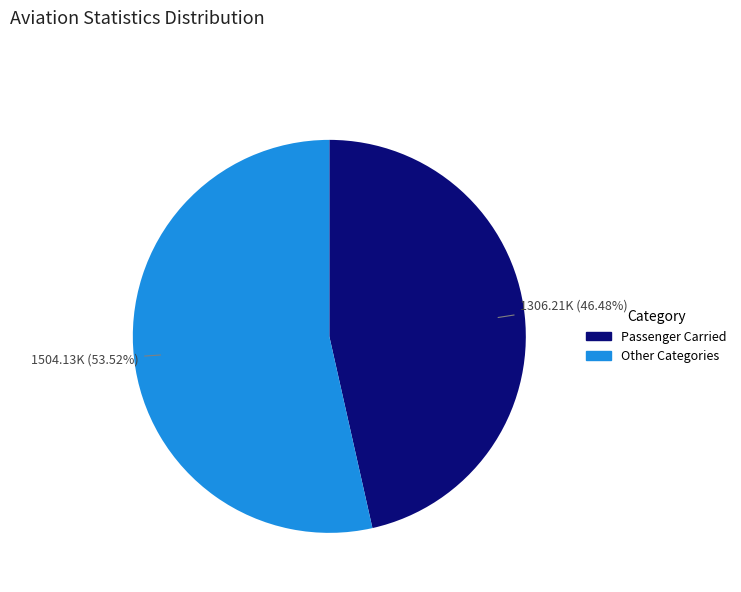

Is there any slice that represents more than half of the pie?

Yes